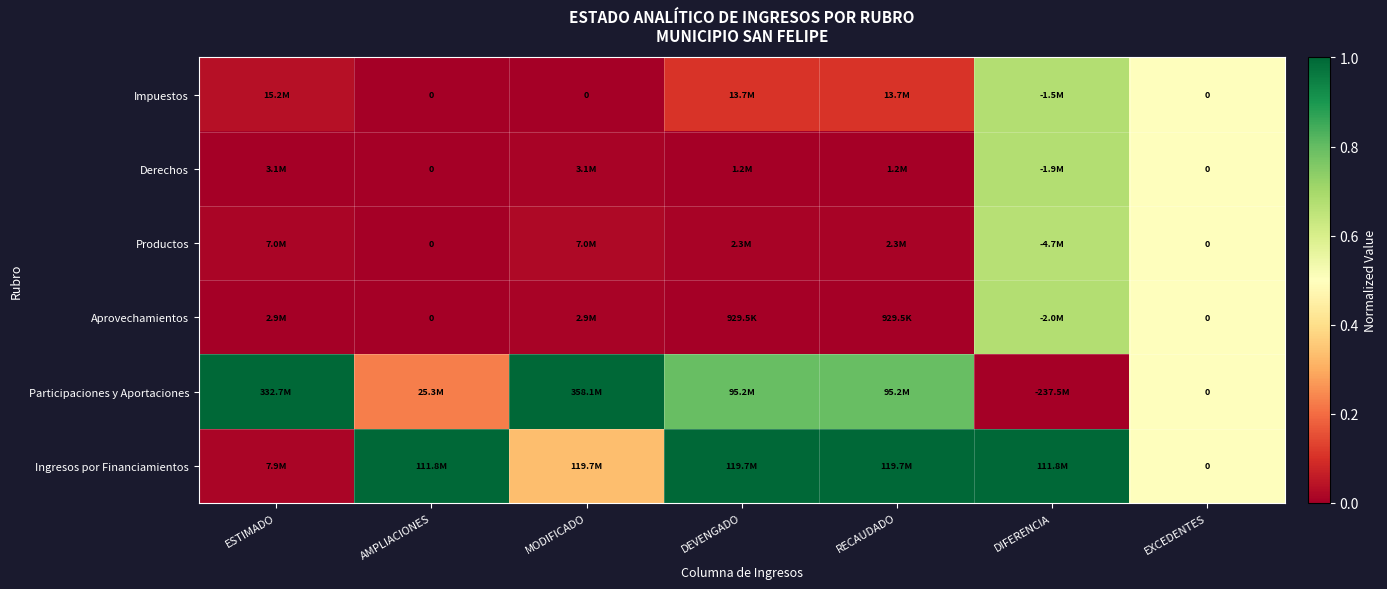

Is the value of Ingresos por Financiamientos at MODIFICADO greater than the value of Aprovechamientos at DEVENGADO?

Yes